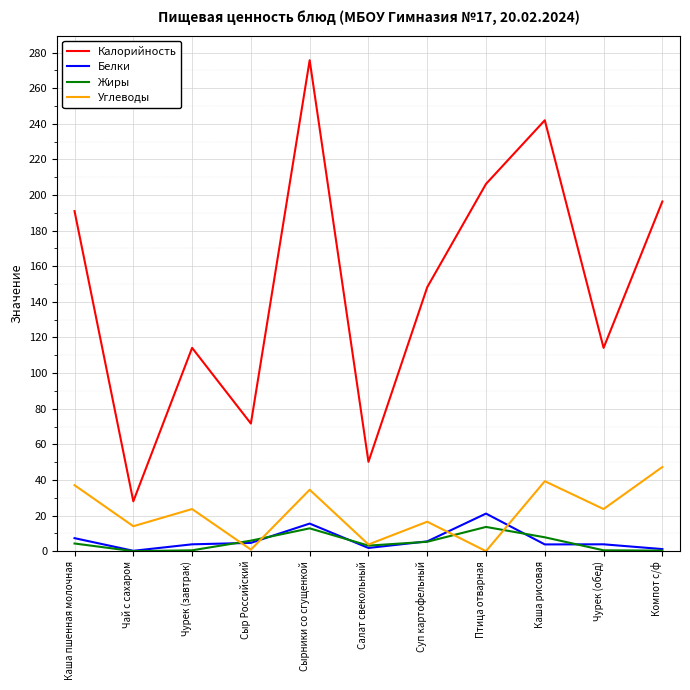

How many lines are shown in the chart?

4